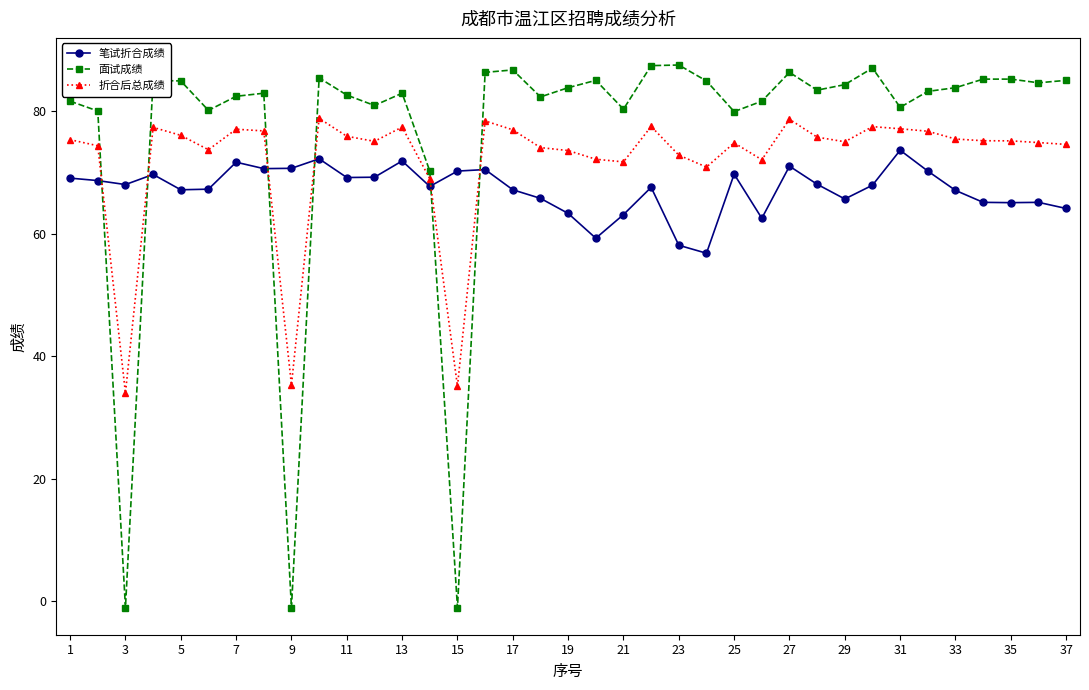

At how many categories does at least one series exceed 55?

37